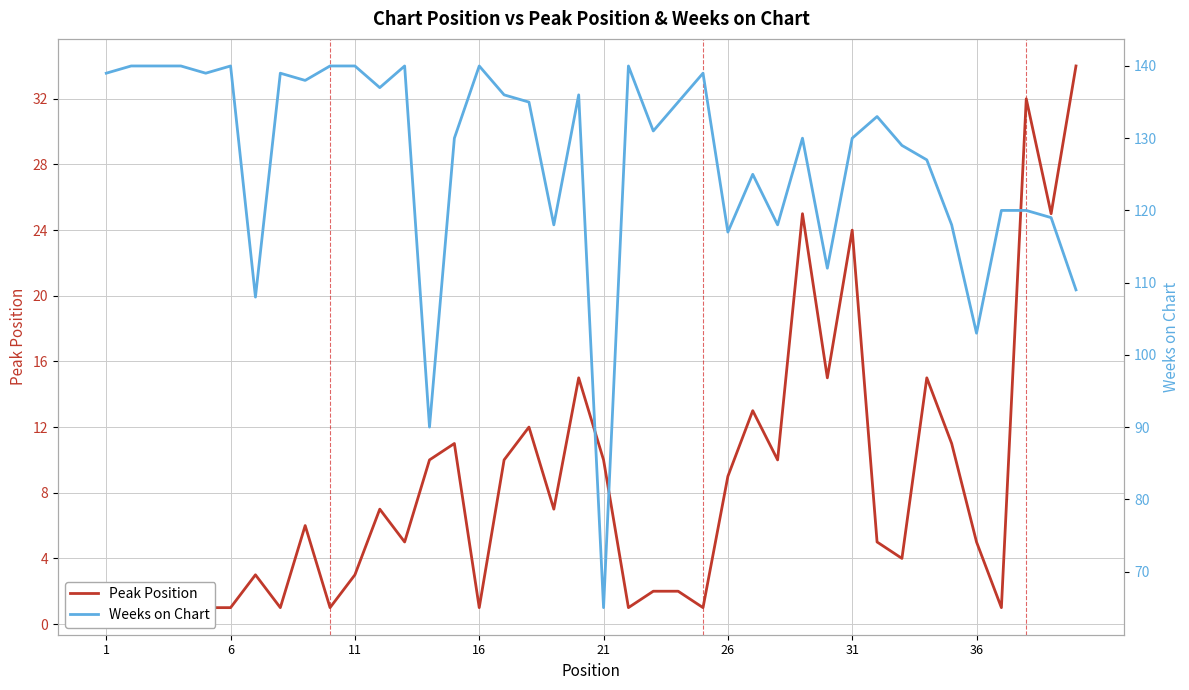

Which category has the lowest value across all series?

1